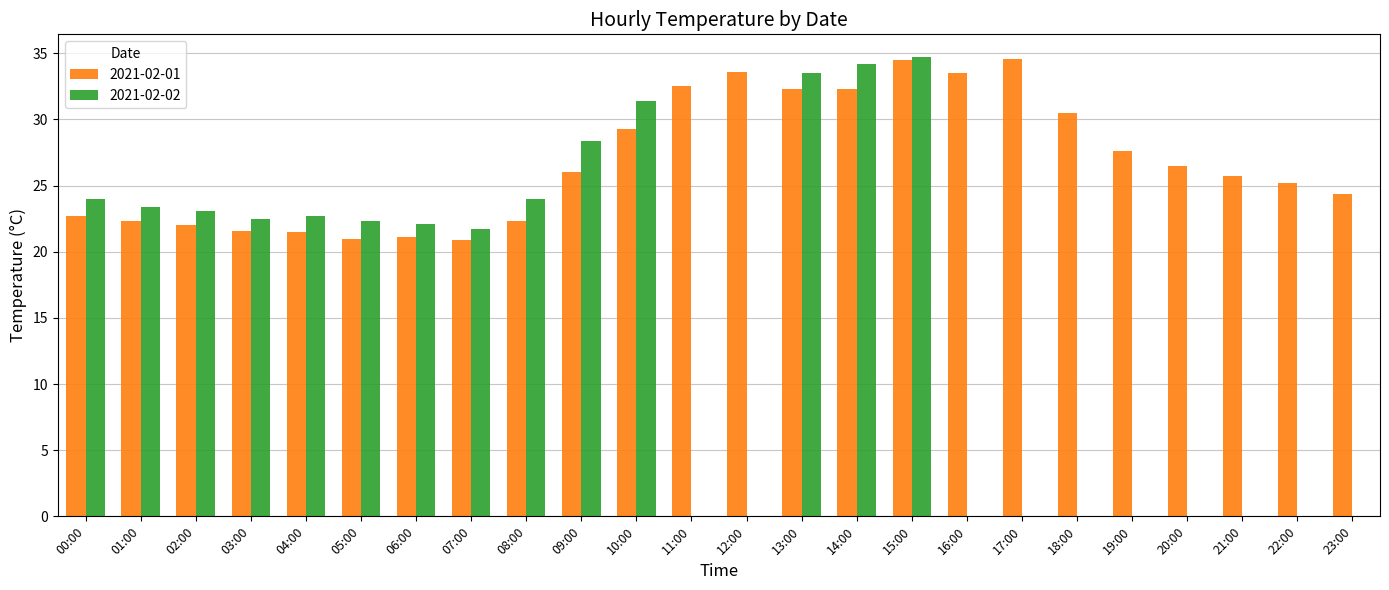

What is the difference between the maximum and second lowest values in the 2021-02-01 series?

13.6